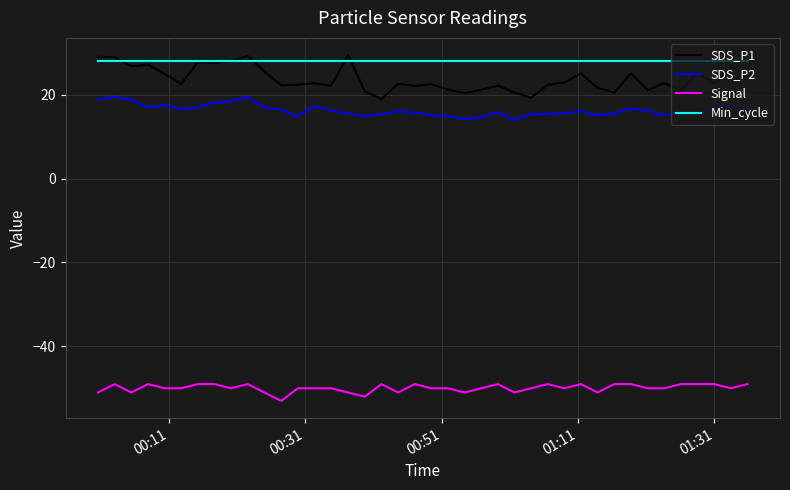

How many lines are shown in the chart?

4